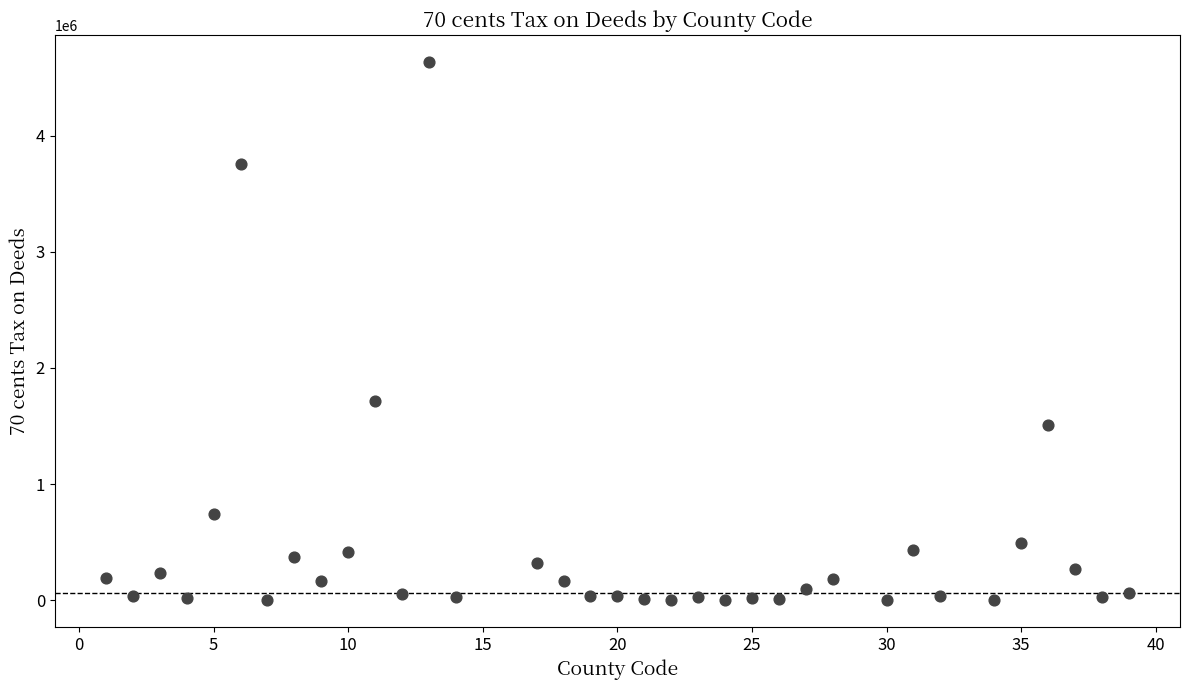

What is the range of Y values (max minus min)?

4635195.6